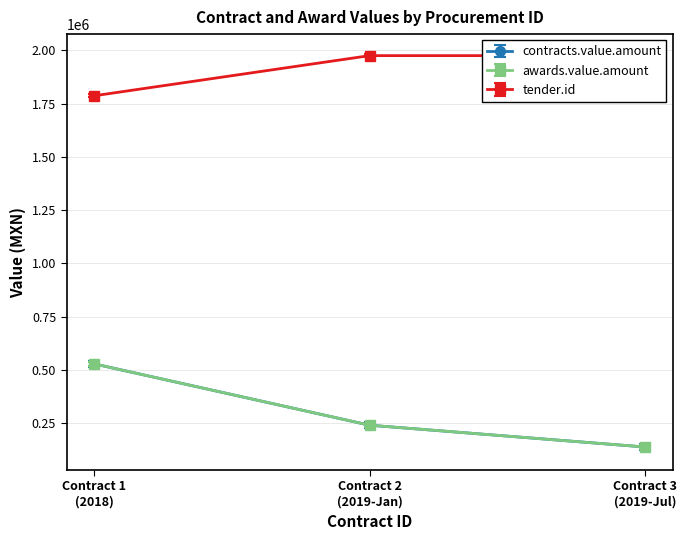

Is it true that contracts.value.amount equals 63323 at Contract 2 (2019-Jan)?

False